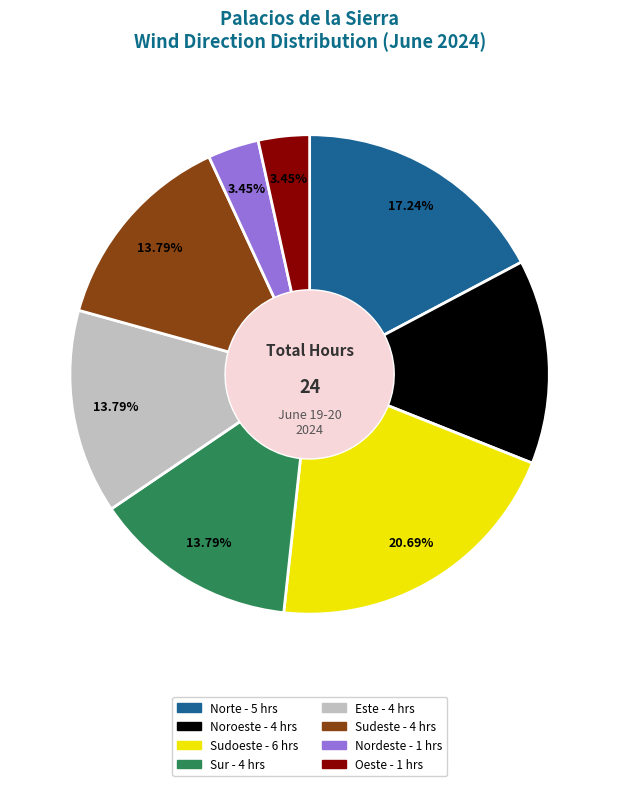

To the nearest percent, what percentage of the pie is Oeste?

3%